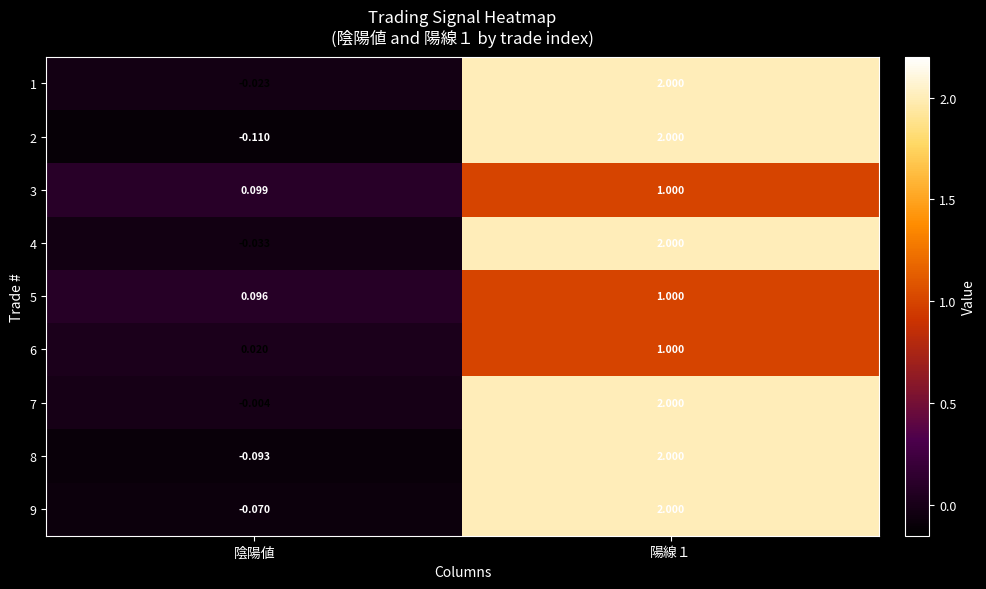

Is the value of 6 at 陰陽値 greater than the value of 2 at 陽線１?

No